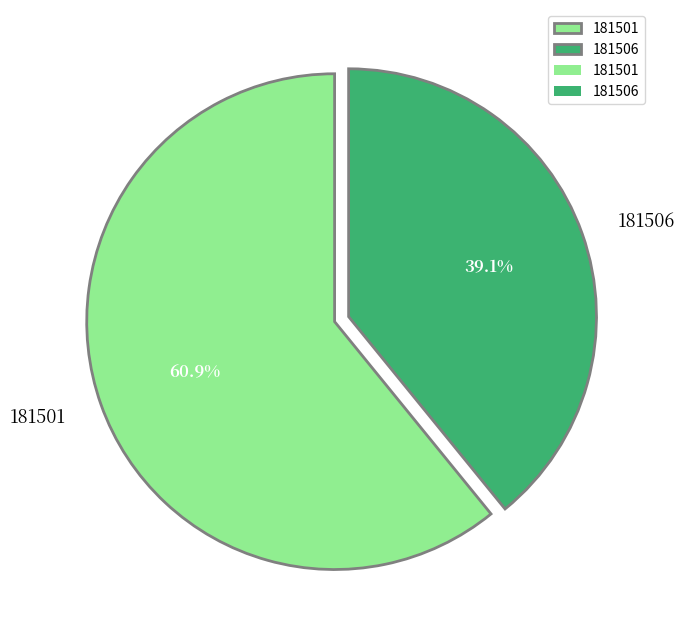

Which has a higher value, 181506 or 181501?

181501